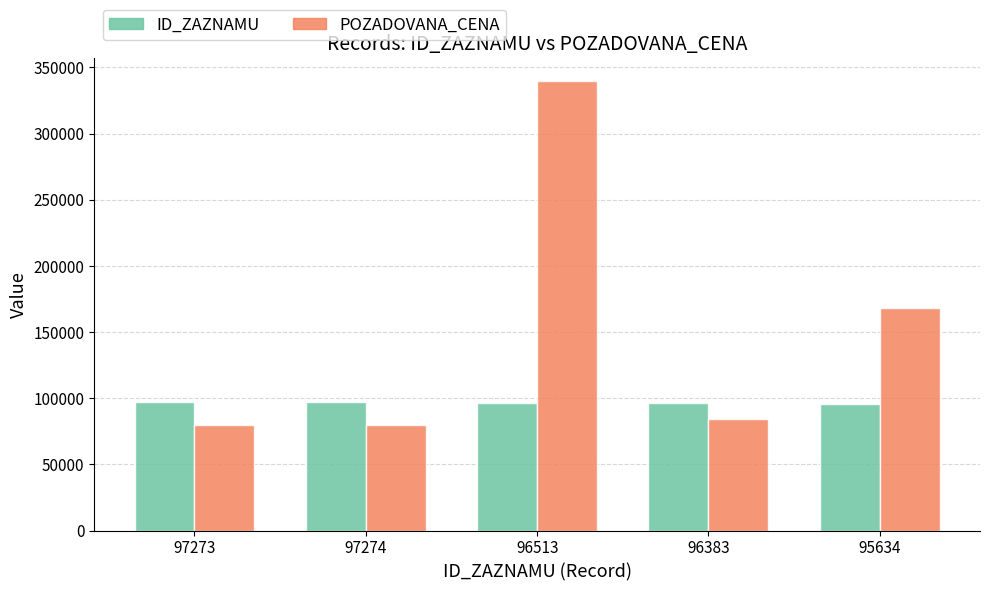

List the series in order of their overall mean, highest first.

POZADOVANA_CENA, ID_ZAZNAMU